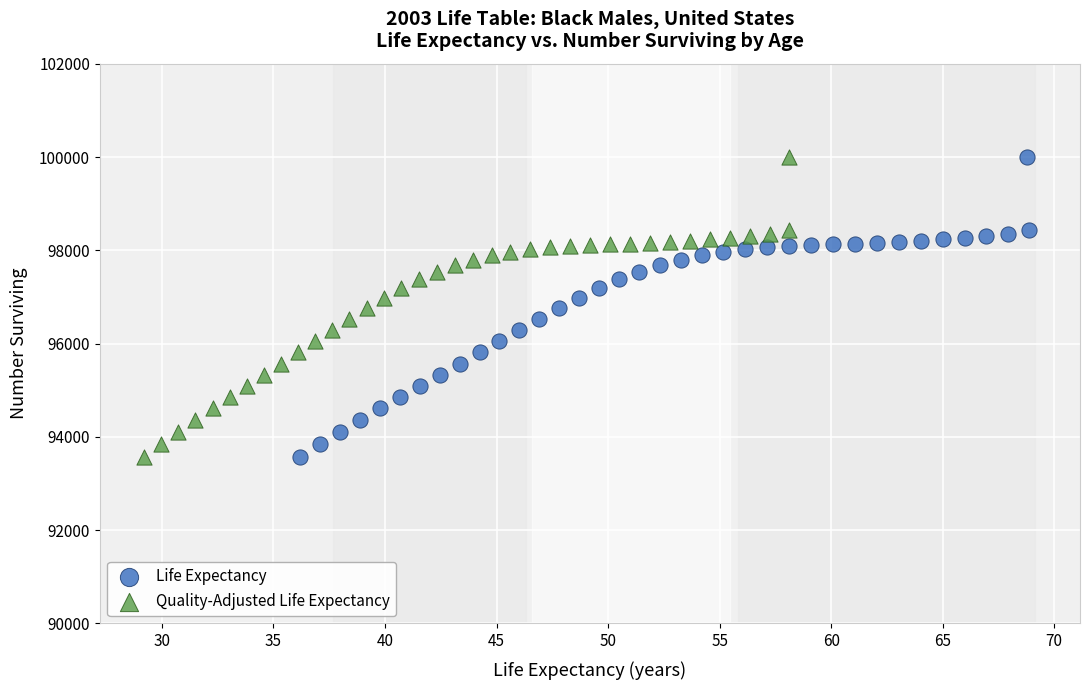

What are all the series names shown in the legend?

Life Expectancy, Quality-Adjusted Life Expectancy